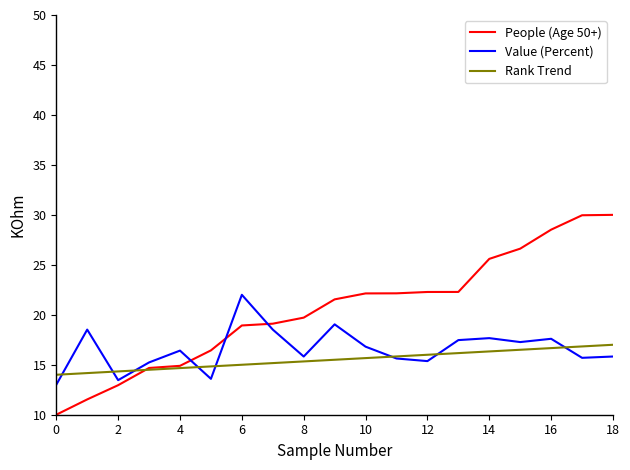

How many lines are shown in the chart?

3